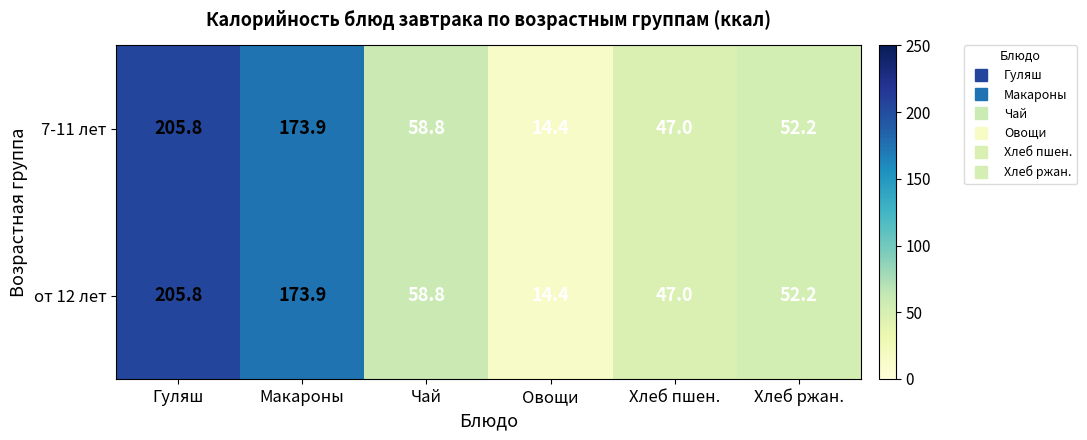

The 7-11 лет series shows 38.1 at Макароны. True or false?

False